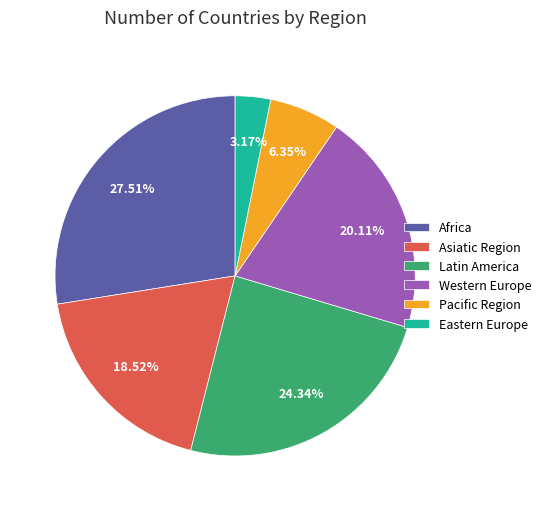

The Africa slice represents 22% of the pie. True or false?

False